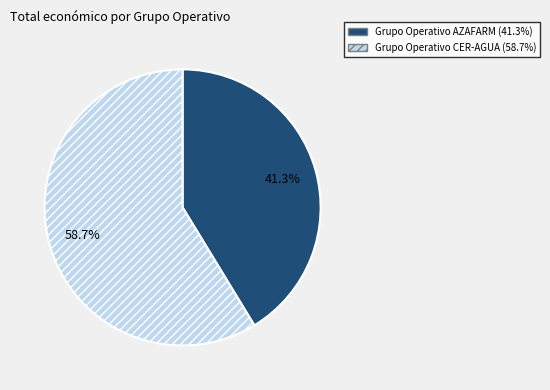

To the nearest percent, what is the combined percentage of Grupo Operativo CER-AGUA and Grupo Operativo AZAFARM?

100%